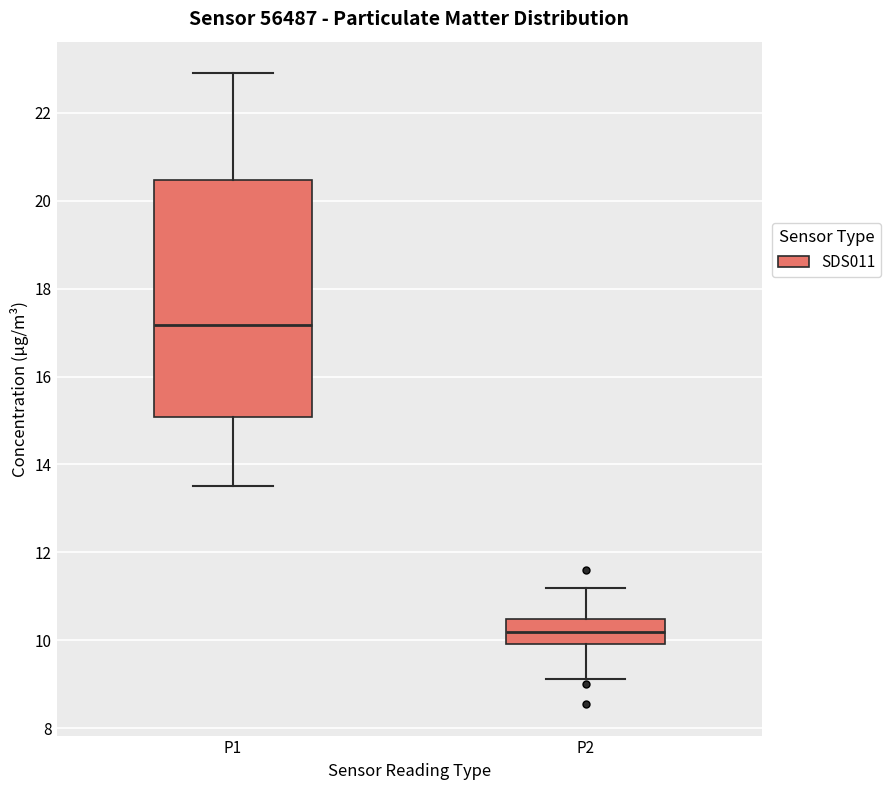

Reading left to right, transcribe this box plot: for each box, give where its median line is, the range the box spans, and where its two whiskers end, as read against the y-axis. The values are not printed on the chart, so give them approximately, as read against the axis.

P1: median 17.2, box 15.0 to 20.4, whiskers 13.6 to 23.0
P2: median 10.2, box 10.0 to 10.4, whiskers 9.2 to 11.2